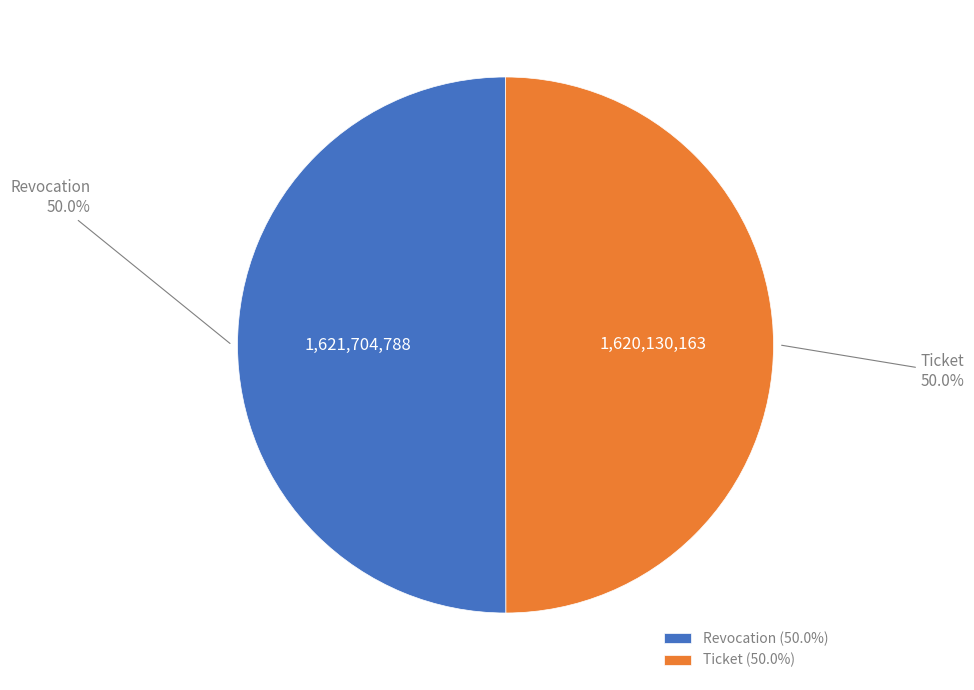

To the nearest percent, what portion does Ticket represent?

50%